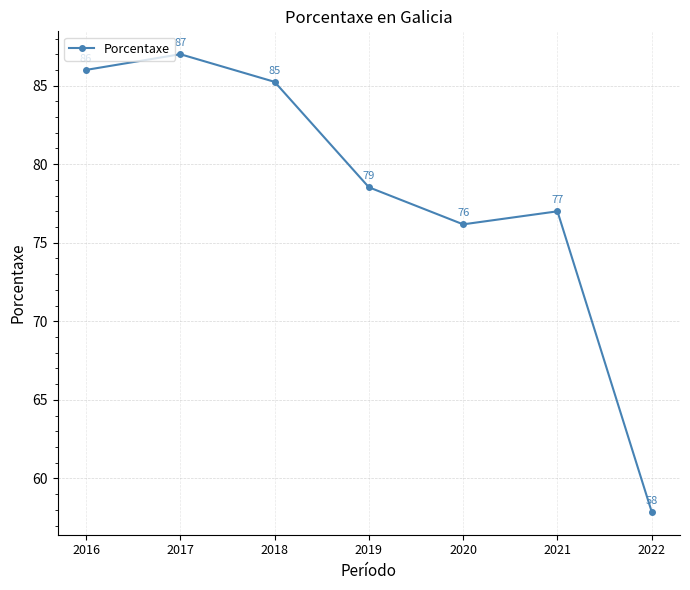

At which category does the data reach its first local peak?

2017